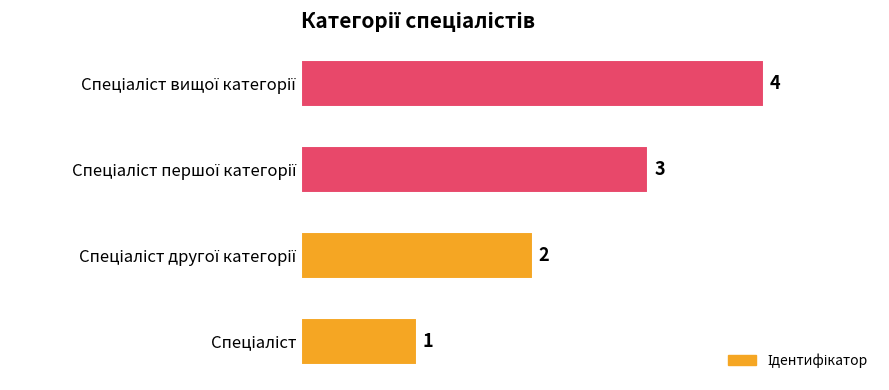

What is the maximum value shown in the chart?

4